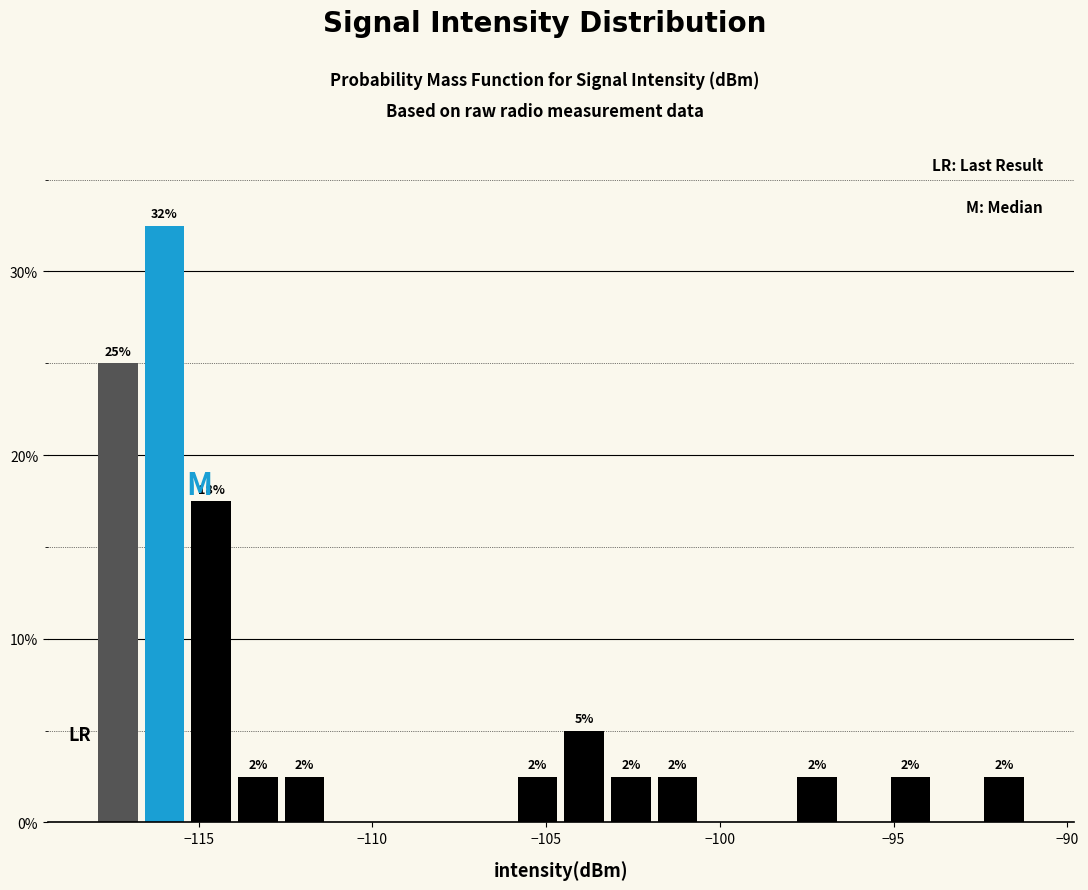

Around what value on the x-axis is the tallest bar? Give the approximate position of its centre, as read against the axis.

-116.0